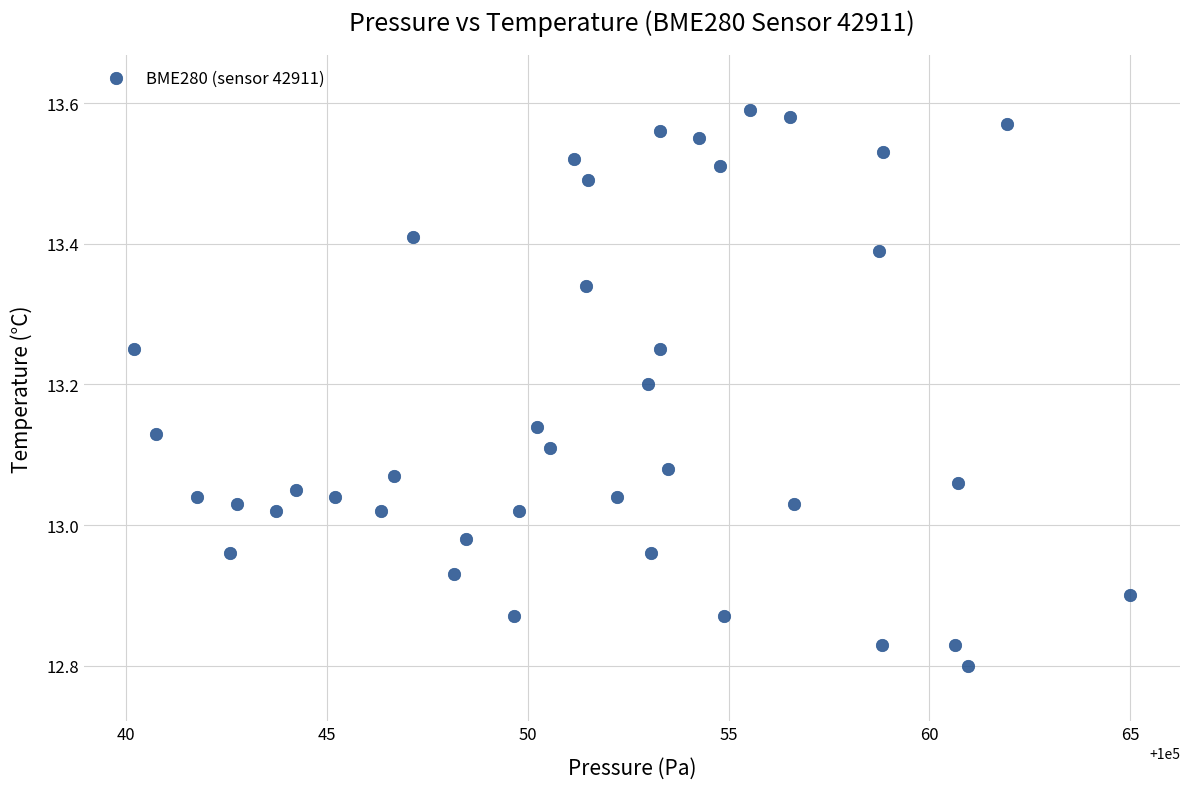

What is the range of Y values (max minus min)?

0.8